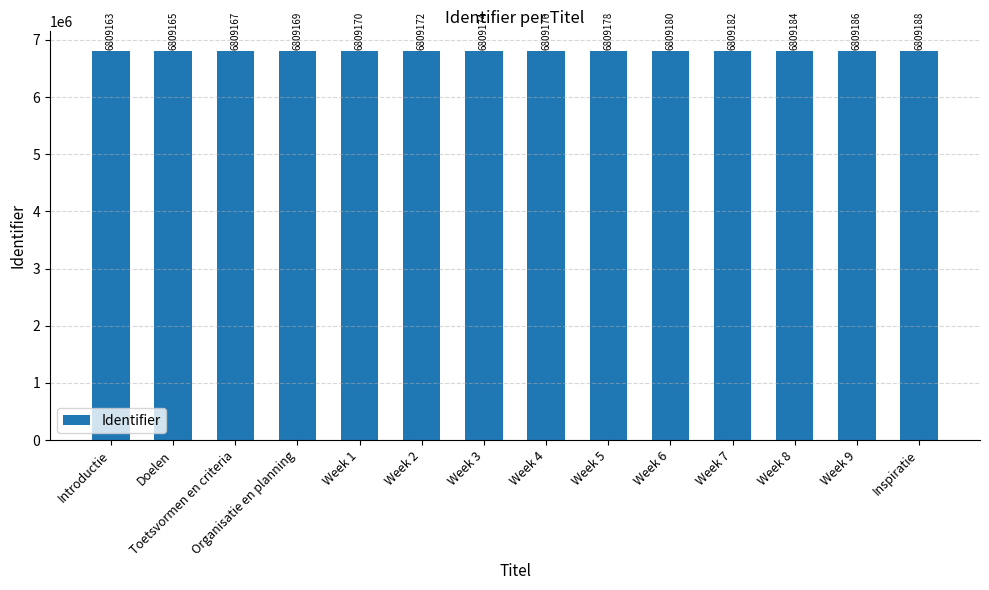

The chart shows a value of 11591508 at Introductie. True or false?

False